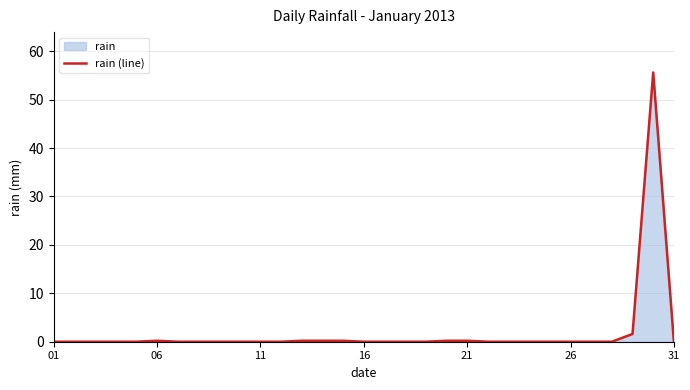

What is the greatest value displayed?

55.6